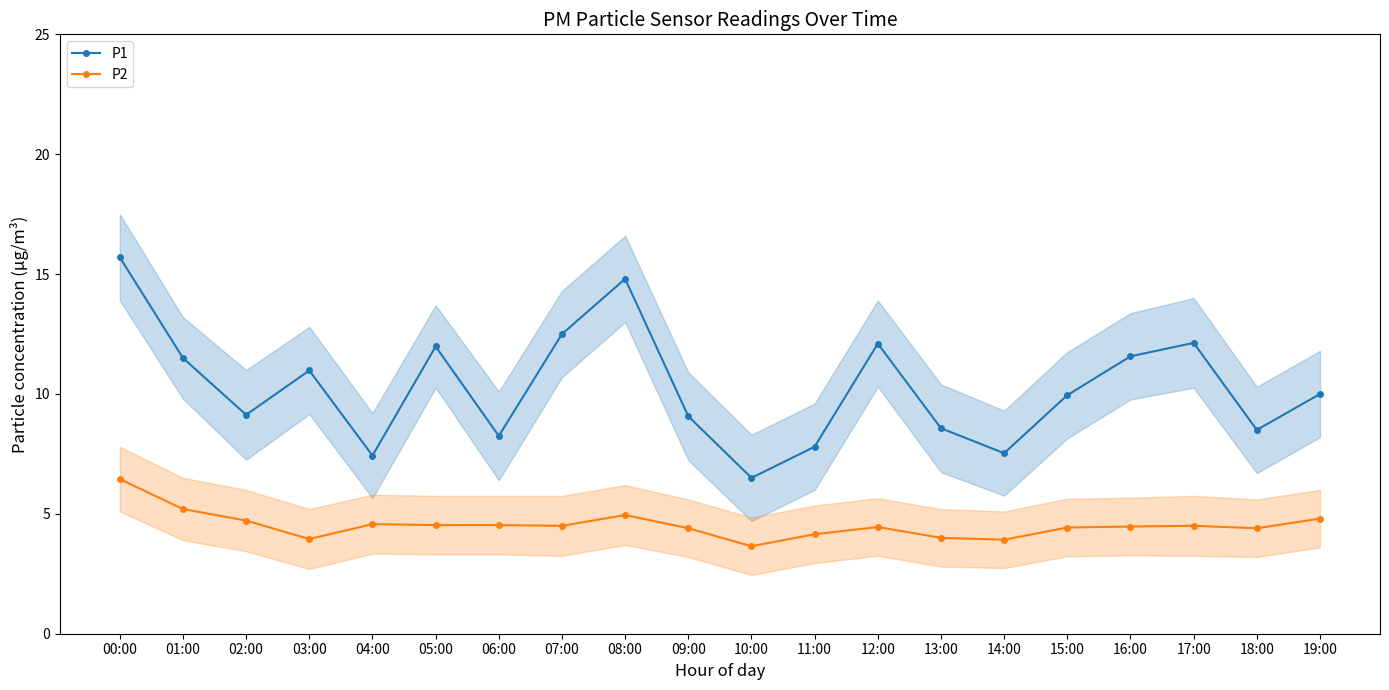

Reading left to right, list all the values displayed in this chart.

P1: 15.7	11.5	9.1	11.0	7.4	12.0	8.2	12.5	14.8	9.1	6.5	7.8	12.1	8.6	7.5	9.9	11.6	12.1	8.5	10.0
P2: 6.5	5.2	4.7	4.0	4.6	4.5	4.5	4.5	5.0	4.4	3.6	4.2	4.5	4.0	3.9	4.4	4.5	4.5	4.4	4.8